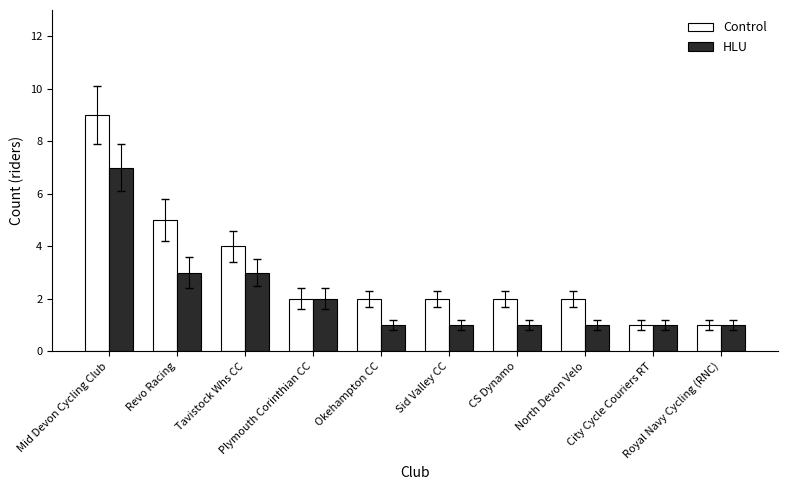

What is the label of the 5th bar from the left?

Okehampton CC